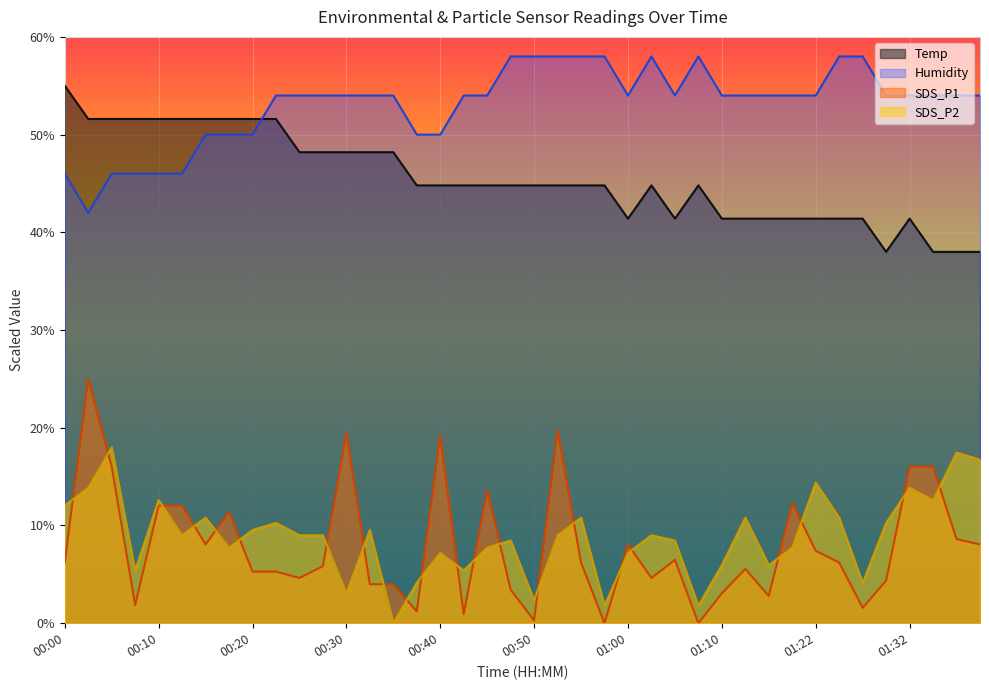

Which series has the largest total across all categories?

Humidity